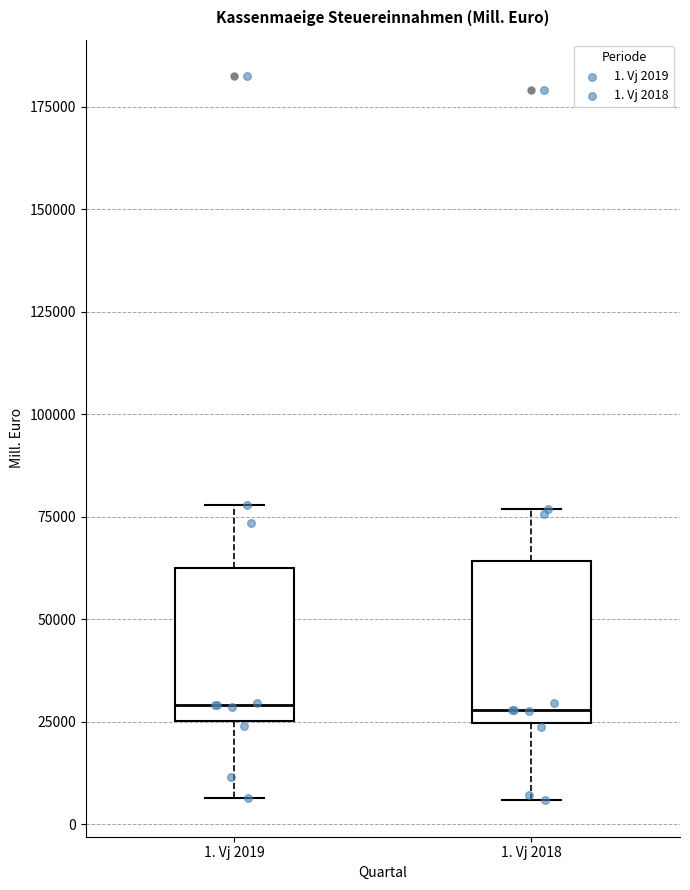

Reading left to right, read every box against the y-axis: the position of its median line, the range the box covers, and the ends of its whiskers. The values are not printed on the chart, so give them approximately, as read against the axis.

1. Vj 2019: median 30000, box 25000 to 60000, whiskers 5000 to 80000
1. Vj 2018: median 30000, box 25000 to 65000, whiskers 5000 to 75000